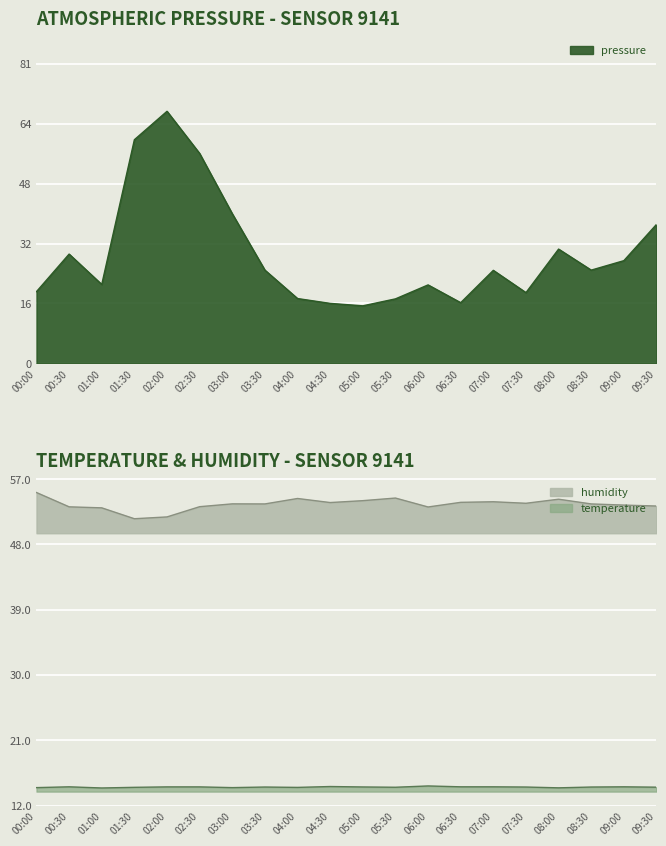

List the labels in order of temperature value, largest first.

06:00, 04:30, 00:30, 06:30, 07:00, 09:00, 02:00, 02:30, 05:00, 03:30, 07:30, 08:30, 09:30, 05:30, 01:30, 04:00, 00:00, 03:00, 08:00, 01:00